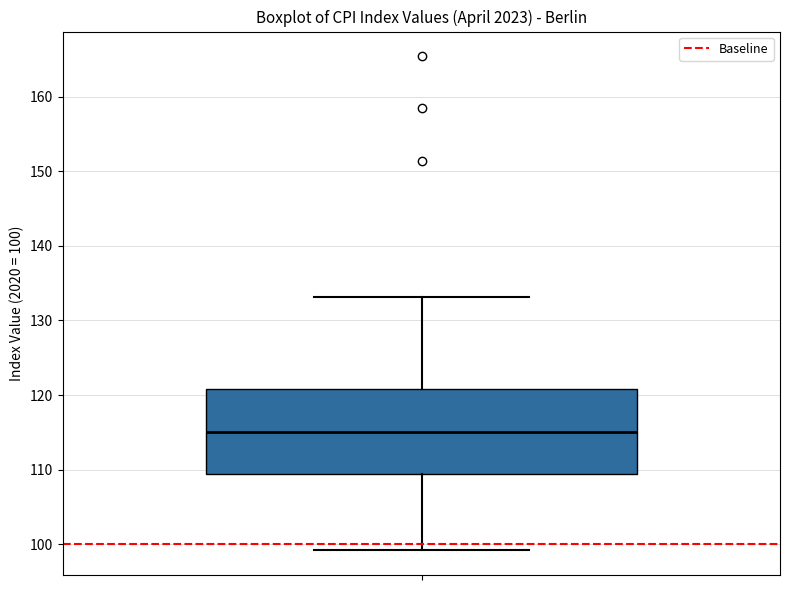

Transcribe this box plot: give where the median line is, the range the box spans, and where the two whiskers end, as read against the y-axis. The values are not printed on the chart, so give them approximately, as read against the axis.

median 115, box 110 to 121, whiskers 99 to 133